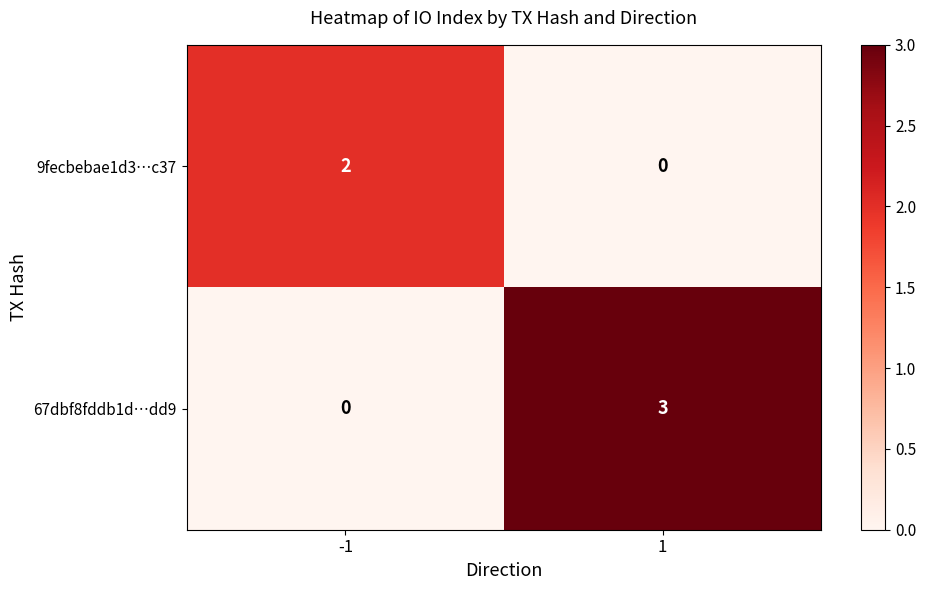

Reading right to left, what are all the values shown in this chart?

9fecbebae1d3…c37: 1=0	-1=2
67dbf8fddb1d…dd9: 1=3	-1=0